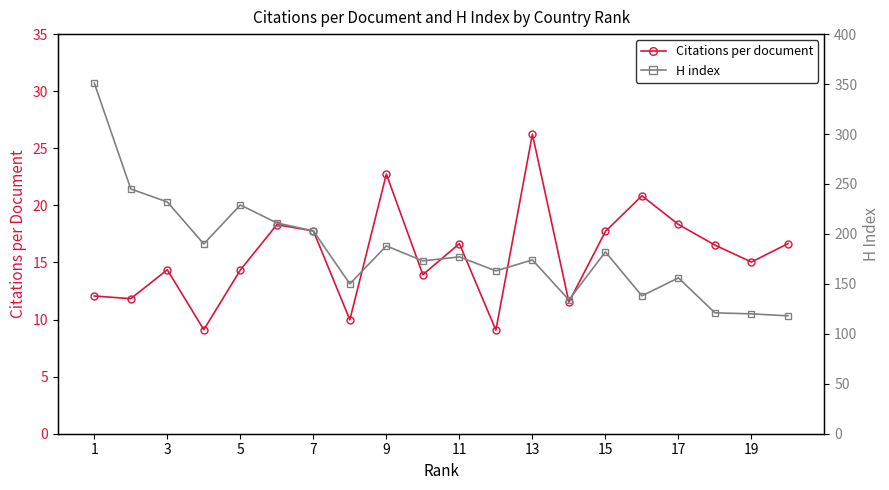

True or false: Citations per document has more than 0 points higher than both neighbors.

True